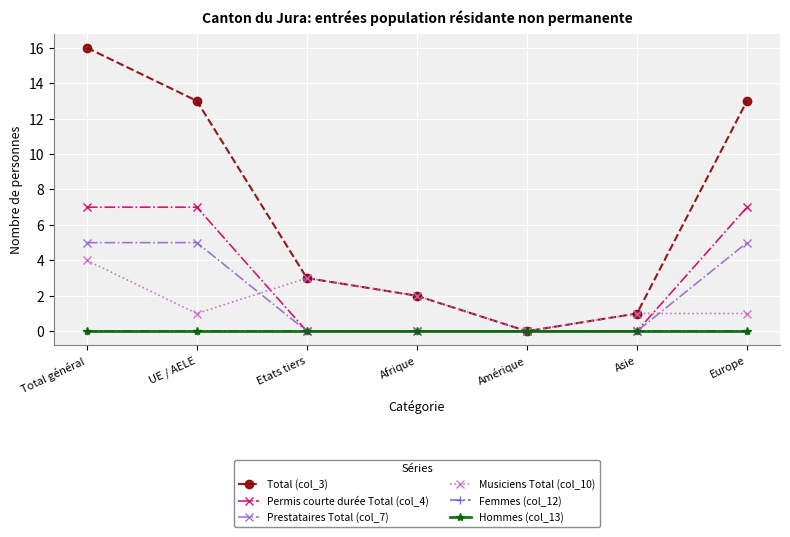

What is the greatest value displayed?

16